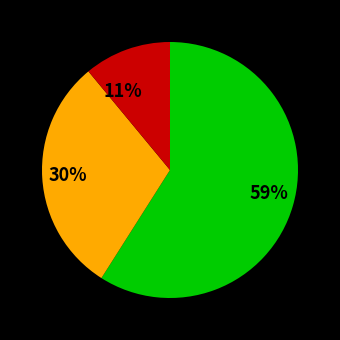

Rank the categories by value from highest to lowest.

59%, 30%, 11%